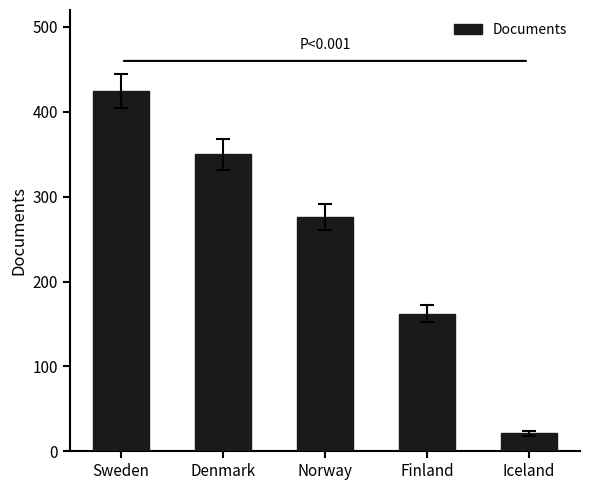

The value at Denmark is 350. True or false?

True